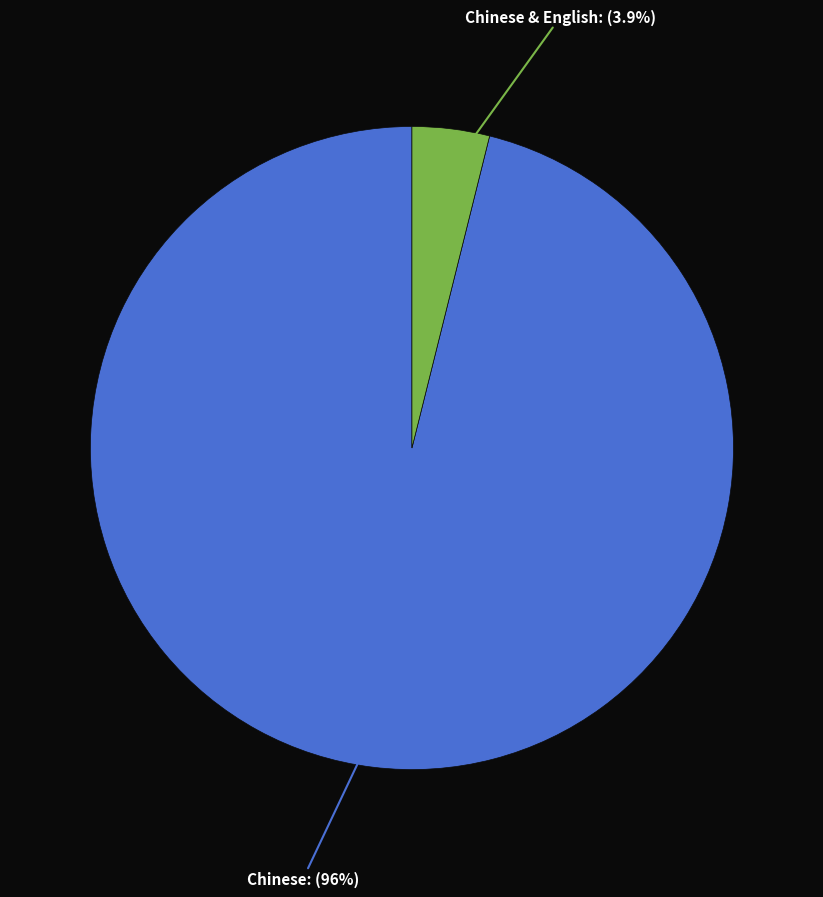

How many slices are in this pie chart?

2